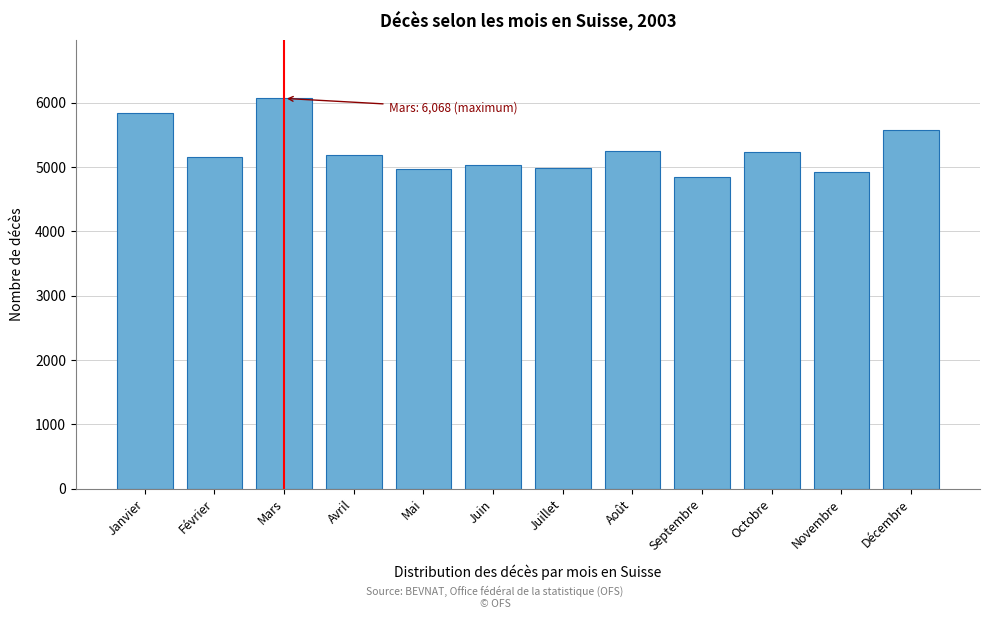

What is the sum of the values at Mars and Septembre?

10921